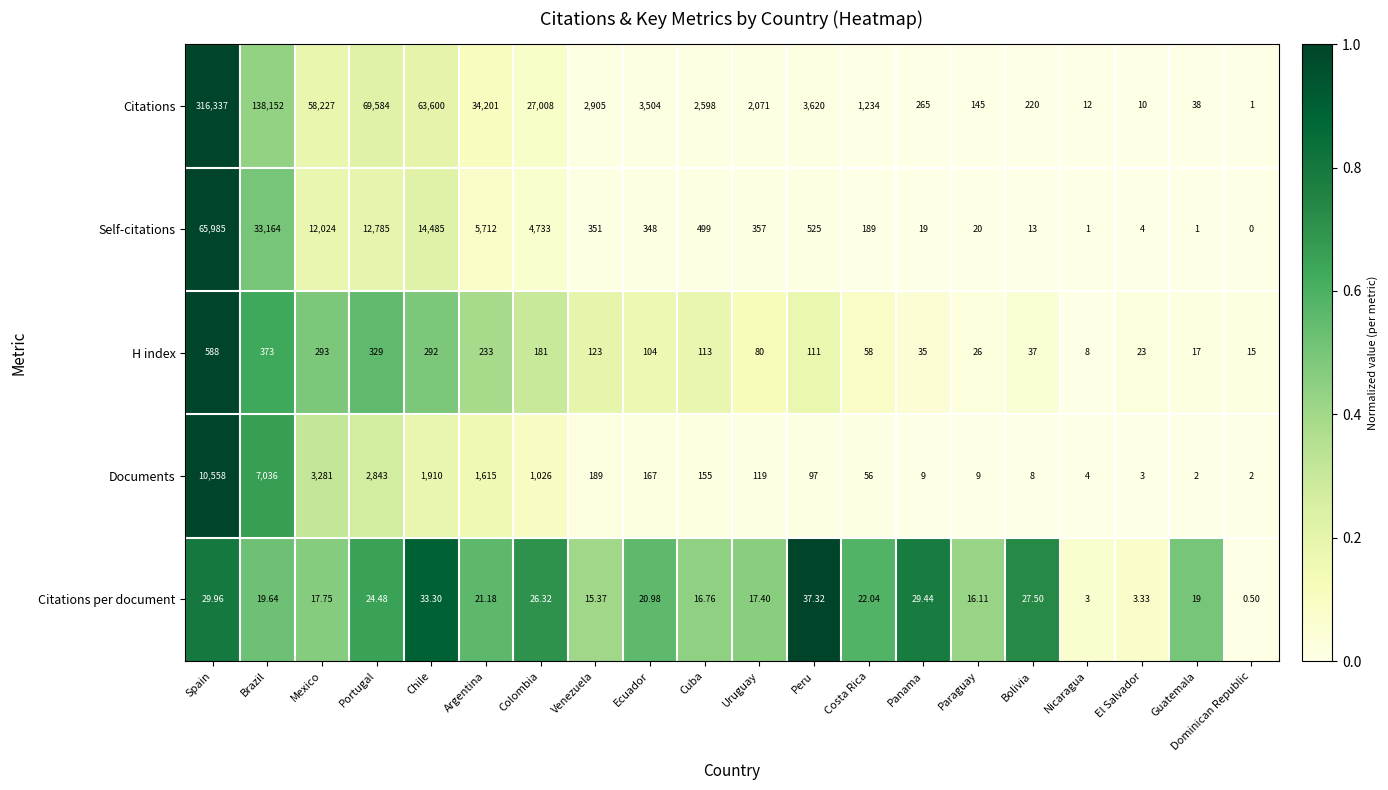

How many values in Self-citations are above zero?

19